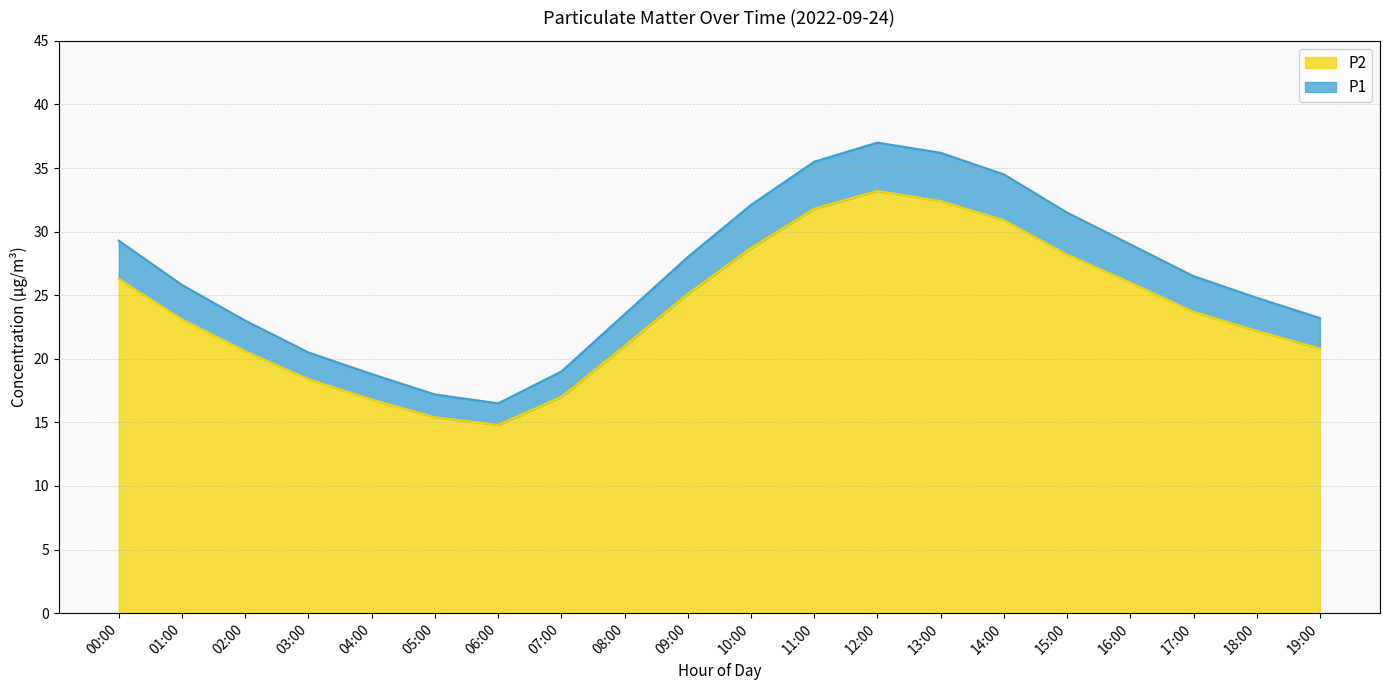

Is it true that P2 equals 23.7 at 17:00?

True